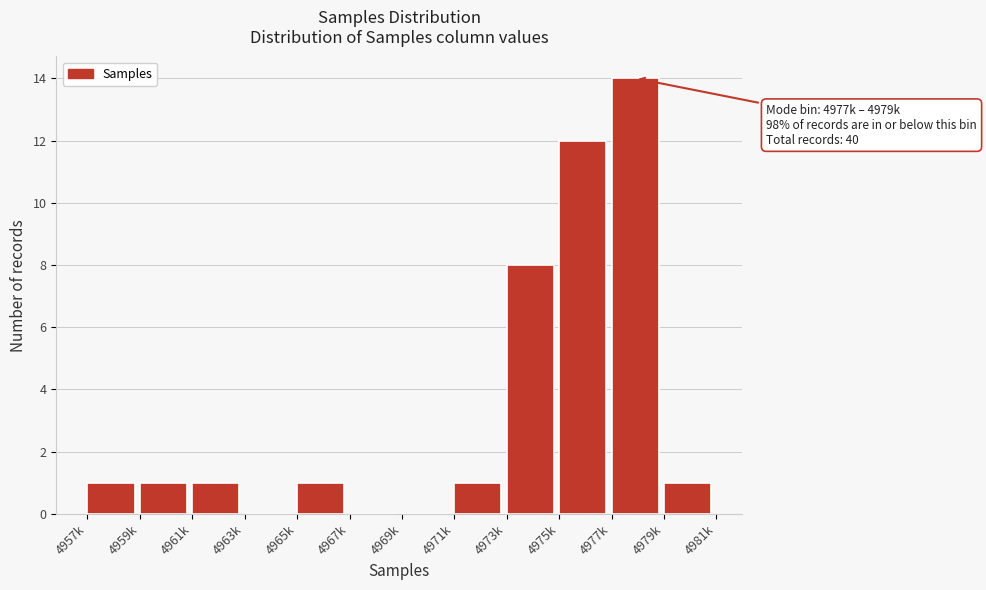

Reading right to left, transcribe all the data shown in this chart.

4979k=1	4977k=14	4975k=12	4973k=8	4971k=1	4969k=0	4967k=0	4965k=1	4963k=0	4961k=1	4959k=1	4957k=1